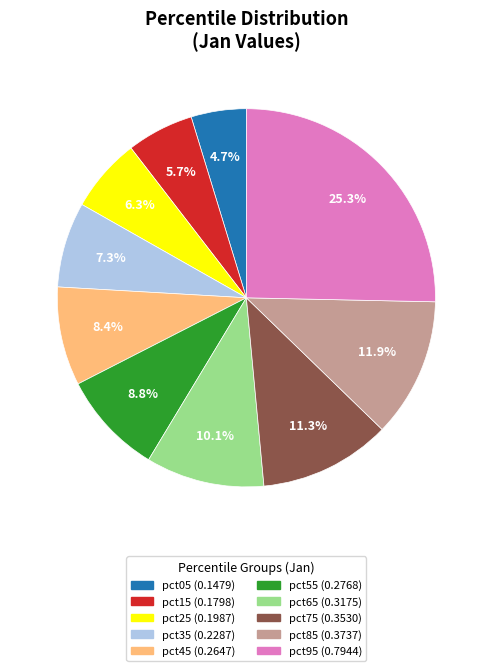

Is pct65 the majority of the pie?

No